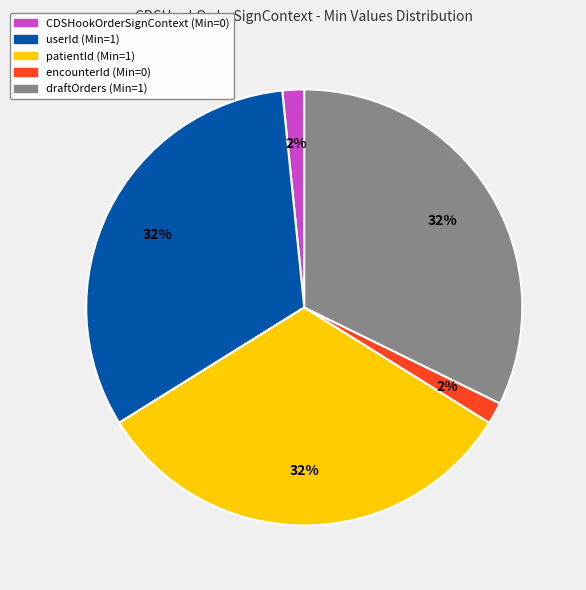

To the nearest percent, what portion does patientId (Min=1) represent?

32%